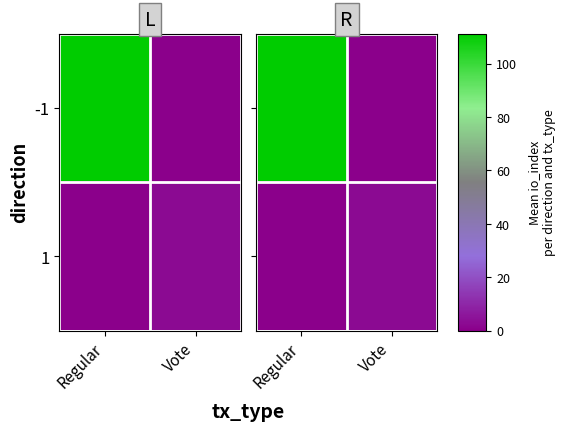

At which label does -1 reach its minimum?

Vote